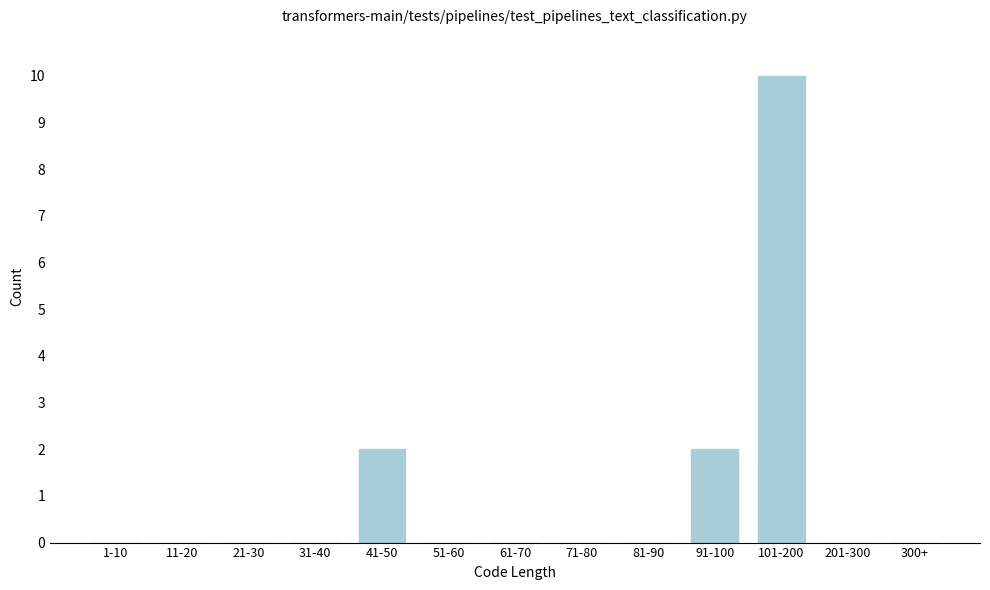

Reading left to right, what are all the values shown in this chart?

1-10=0	11-20=0	21-30=0	31-40=0	41-50=2	51-60=0	61-70=0	71-80=0	81-90=0	91-100=2	101-200=10	201-300=0	300+=0